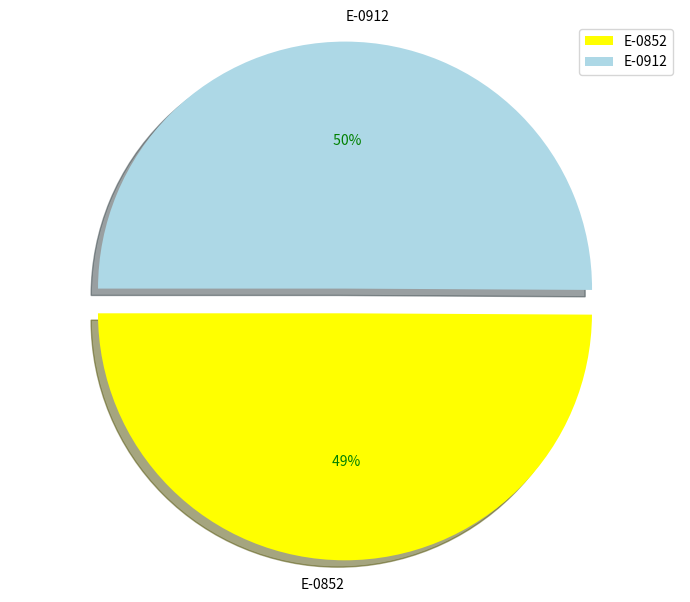

To the nearest percent, what is the average slice percentage?

50%